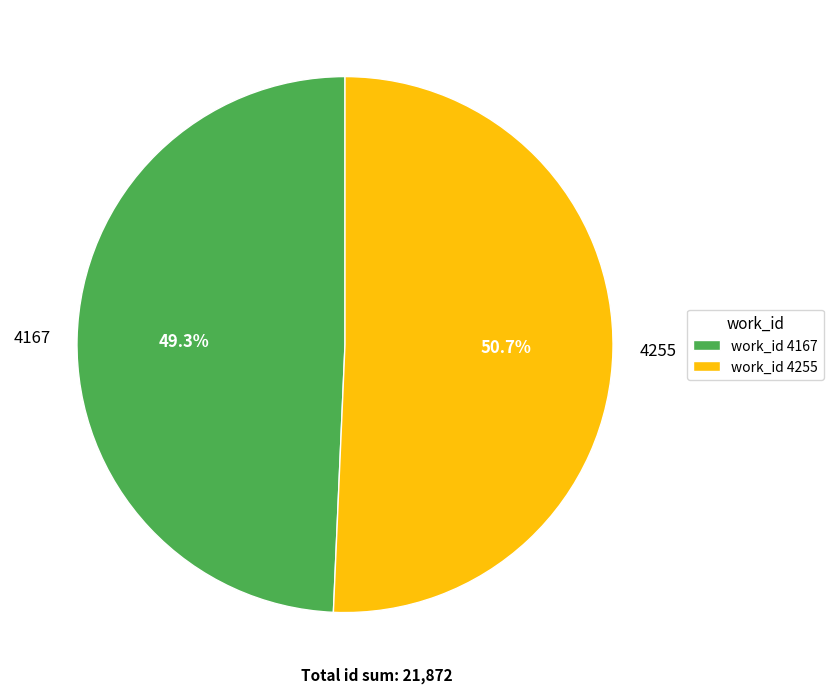

Is there any slice that represents more than half of the pie?

Yes